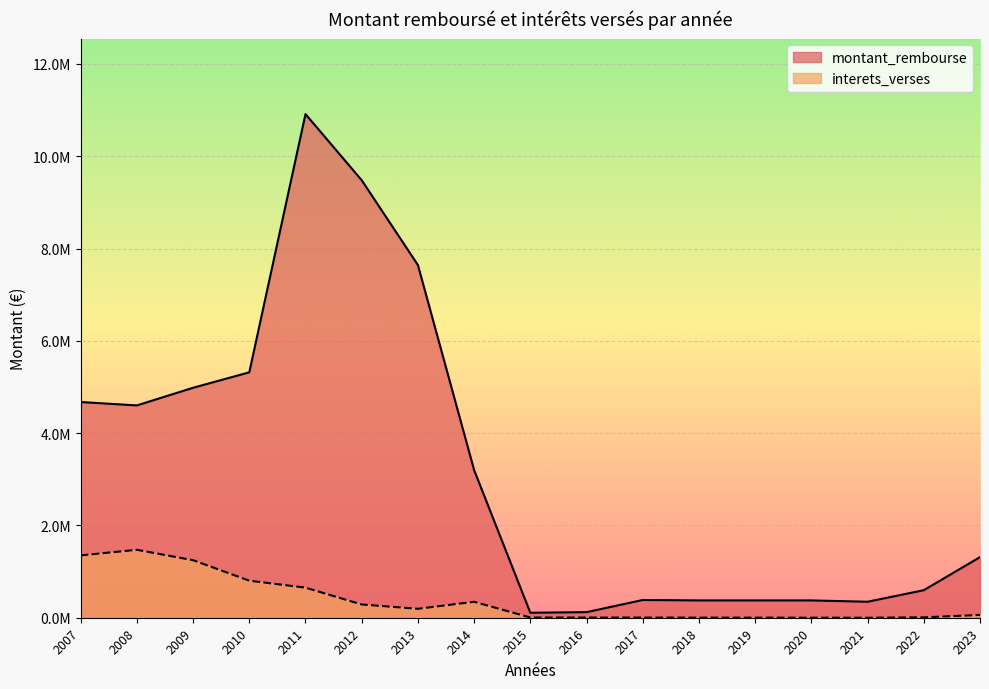

What are all the series names shown in the legend?

montant_rembourse, interets_verses